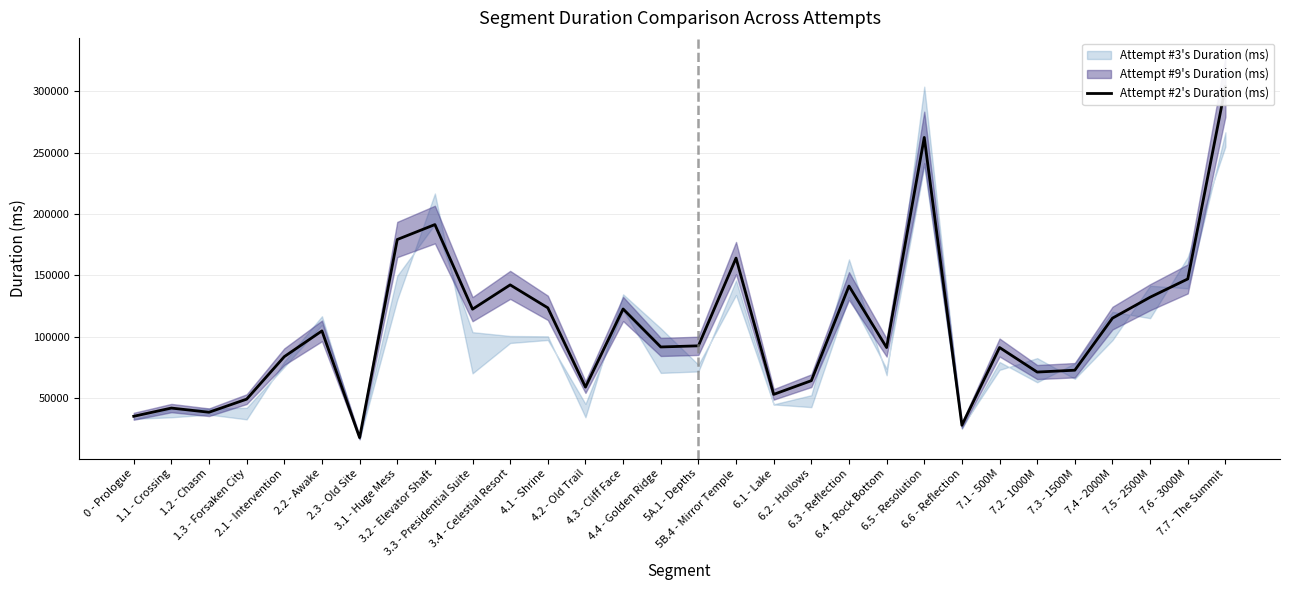

Reading left to right, list all the values displayed in this chart.

0 - Prologue=35494	1.1 - Crossing=42180	1.2 - Chasm=38783	1.3 - Forsaken City=49433	2.1 - Intervention=84011	2.2 - Awake=104938	2.3 - Old Site=18136	3.1 - Huge Mess=179245	3.2 - Elevator Shaft=191401	3.3 - Presidential Suite=122607	3.4 - Celestial Resort=142356	4.1 - Shrine=123692	4.2 - Old Trail=59216	4.3 - Cliff Face=122758	4.4 - Golden Ridge=91873	5A.1 - Depths=92791	5B.4 - Mirror Temple=164138	6.1 - Lake=53313	6.2 - Hollows=64459	6.3 - Reflection=141408	6.4 - Rock Bottom=91373	6.5 - Resolution=262256	6.6 - Reflection=28199	7.1 - 500M=91414	7.2 - 1000M=71469	7.3 - 1500M=72975	7.4 - 2000M=115306	7.5 - 2500M=132328	7.6 - 3000M=147184	7.7 - The Summit=303394